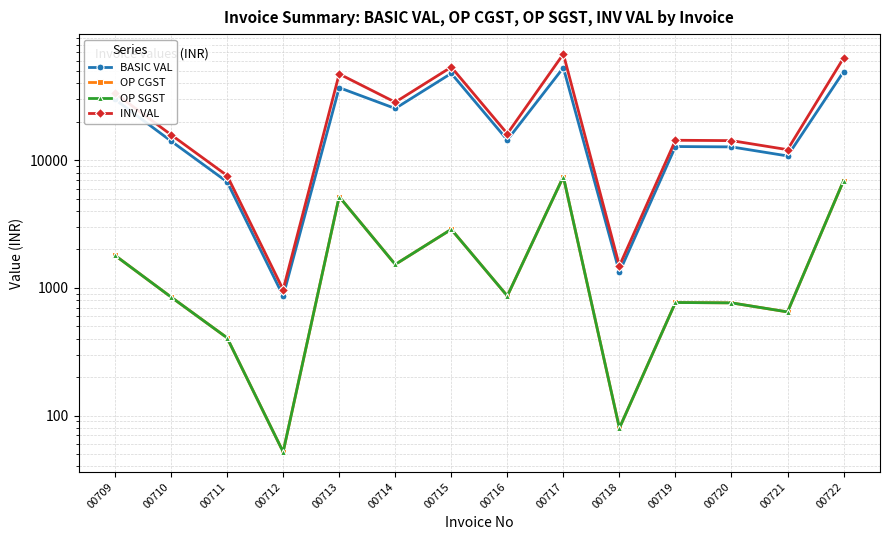

What is the sum of all INV VAL values?

376767.8